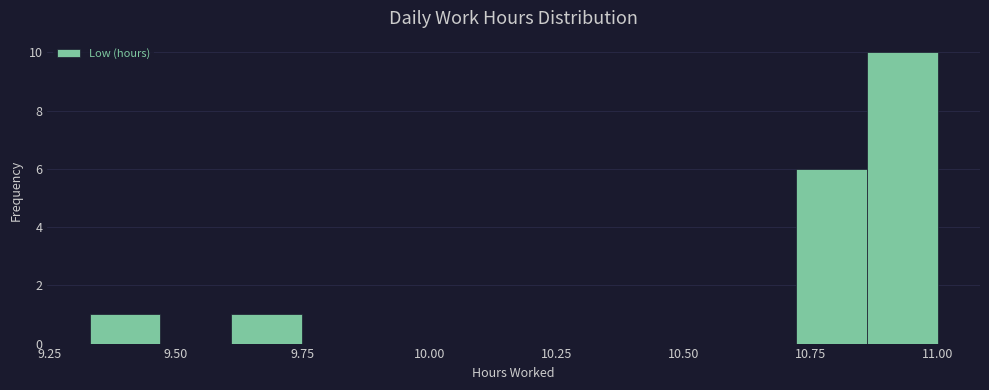

Around what value on the x-axis is the tallest bar? Give the approximate position of its centre, as read against the axis.

10.95